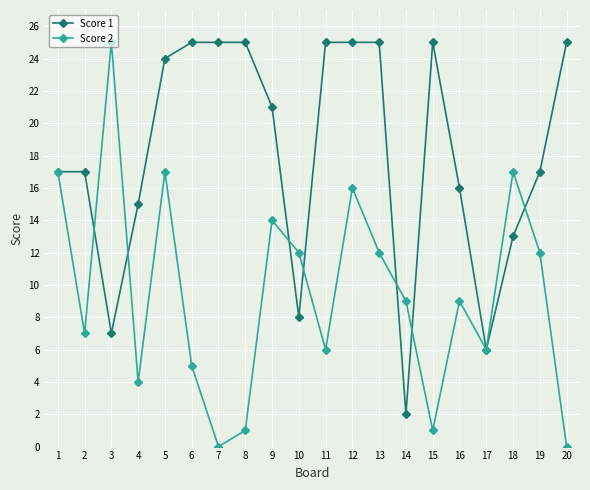

Which series changed the most between 4 and 5?

Score 2